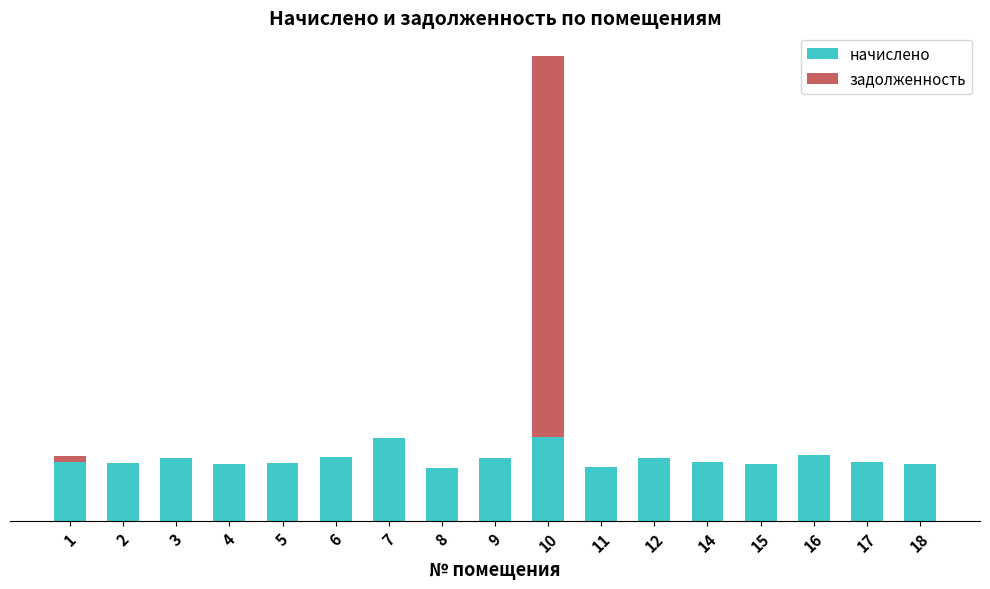

What are all the series names shown in the legend?

начислено, задолженность